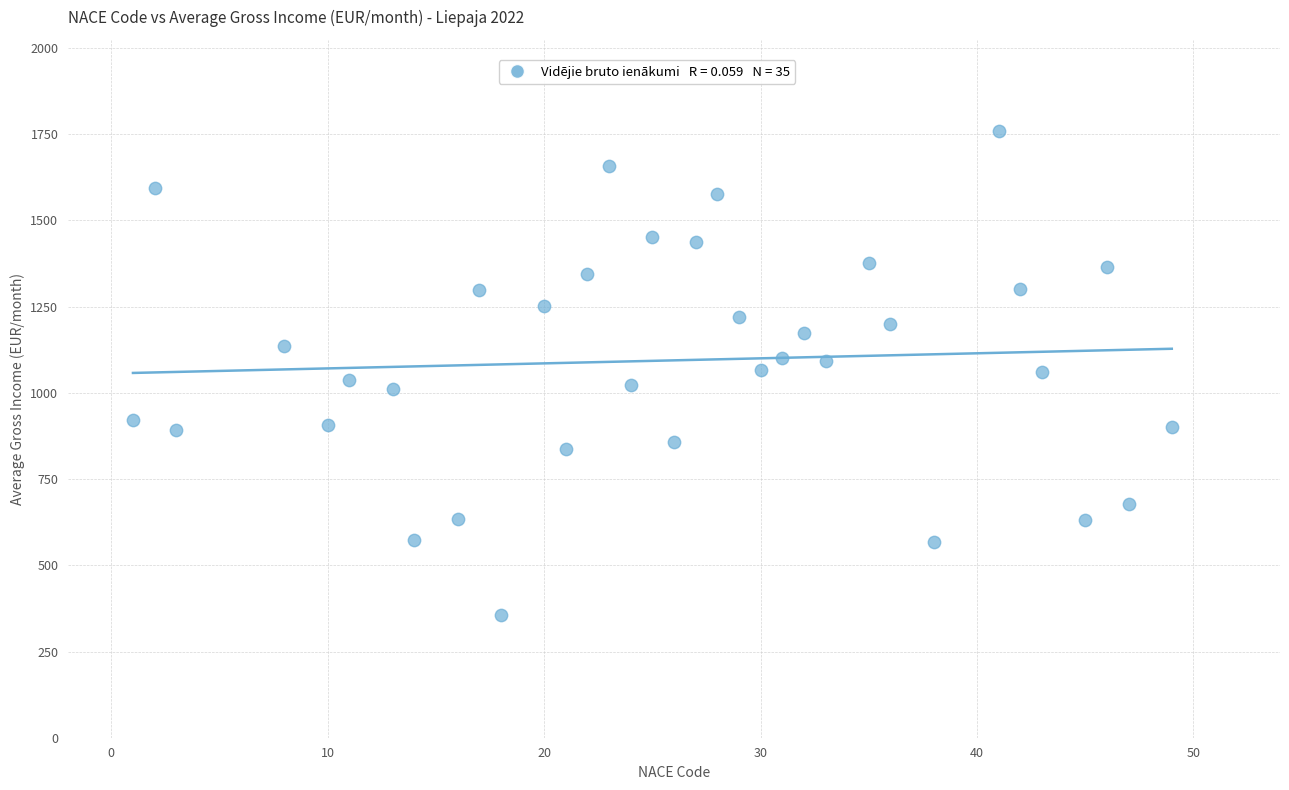

What is the range of X values (max minus min)?

48.0